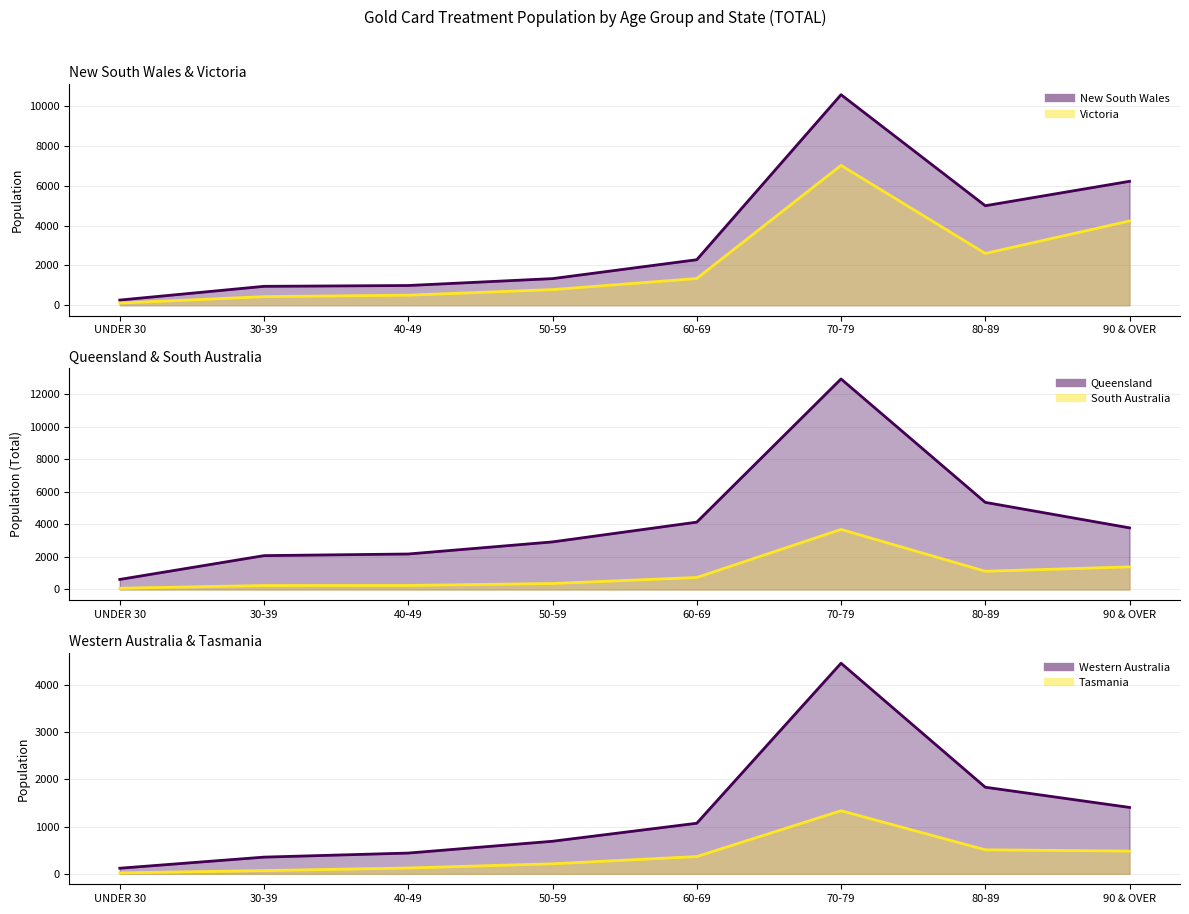

Where does the New South Wales series first go above 2289?

70-79